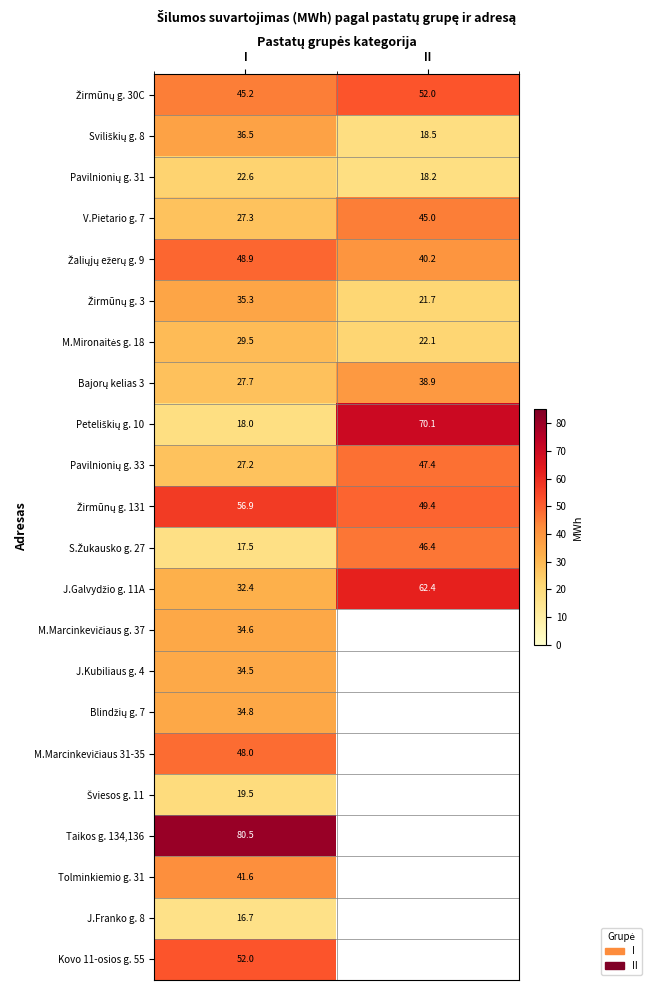

True or false: V.Pietario g. 7 has a value of 45.0 at II.

True